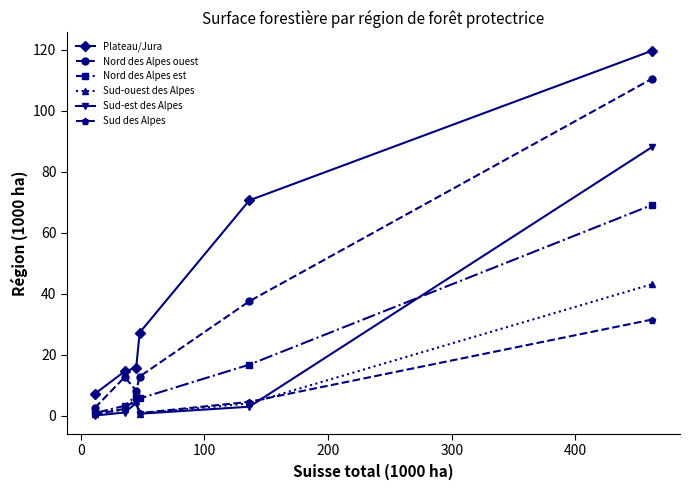

True or false: Nord des Alpes est and Plateau/Jura intersect in this chart.

False